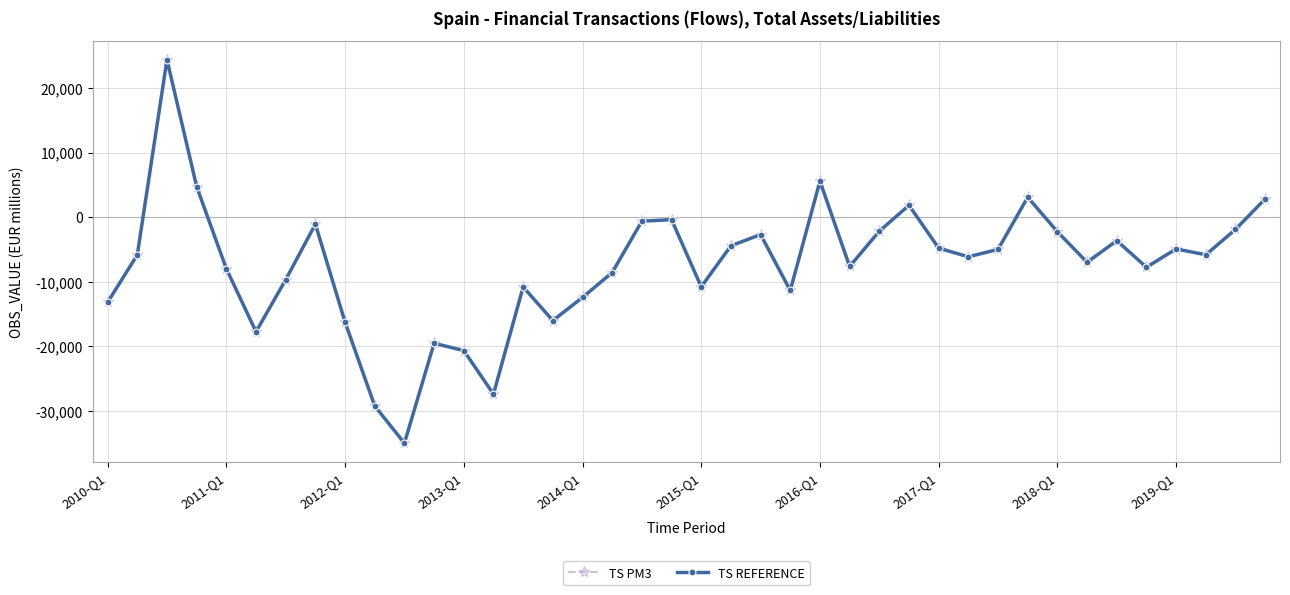

Is this an area chart (filled region under the line)?

No